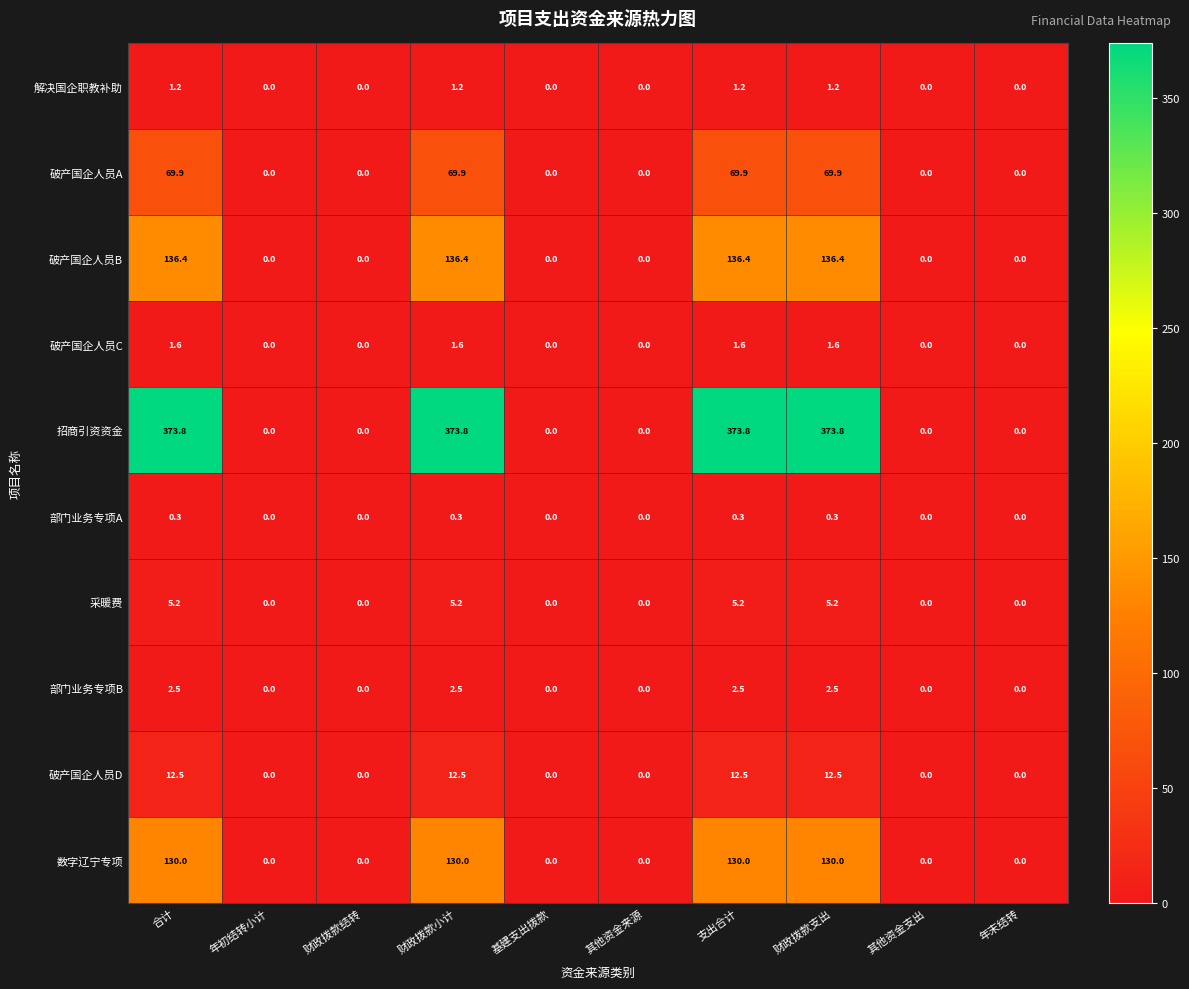

The 部门业务专项B series shows 2.5 at 支出合计. True or false?

True